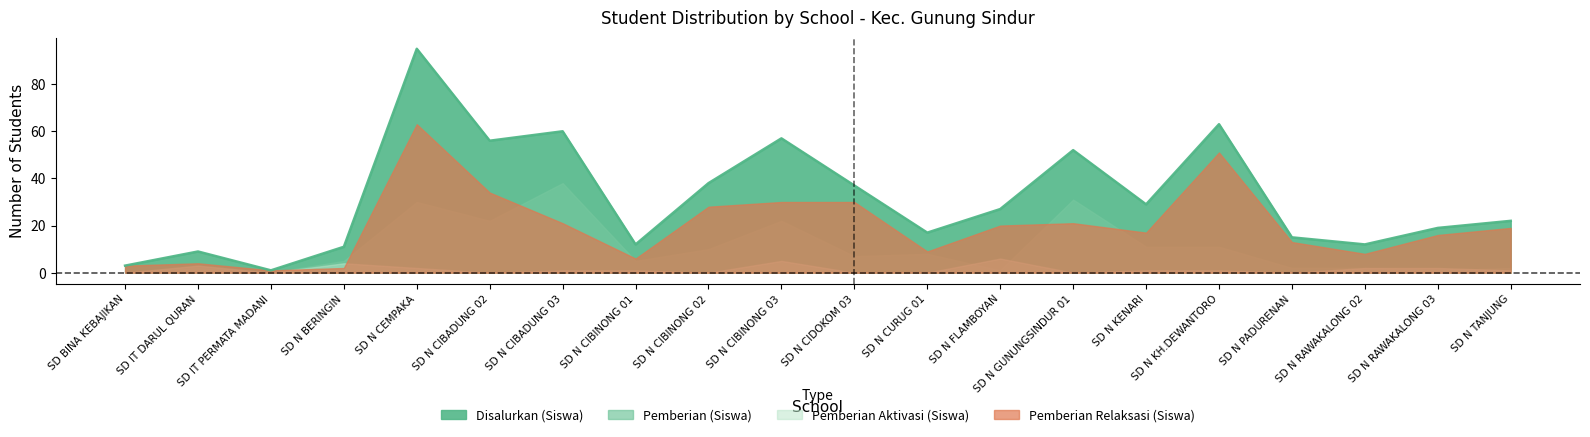

The value of Disalurkan (Siswa) at SD N RAWAKALONG 02 is 12. True or false?

True